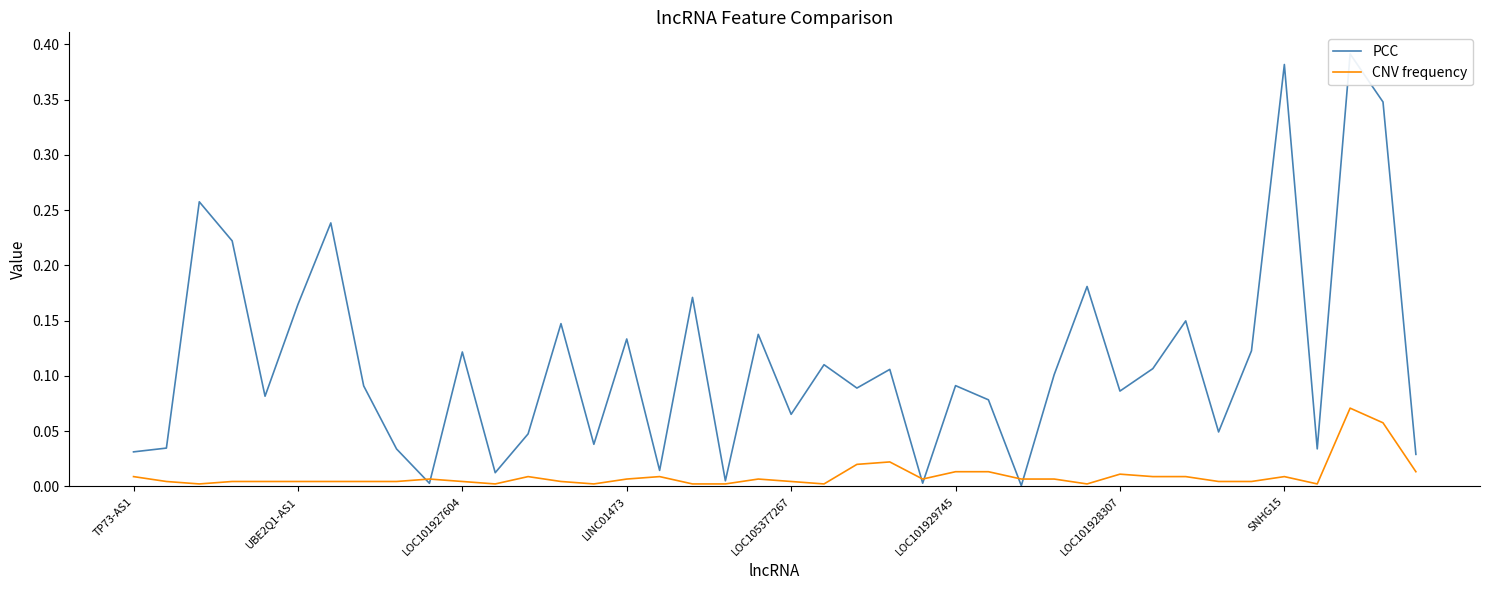

Between 21 and LOC105377267, which is larger?

21